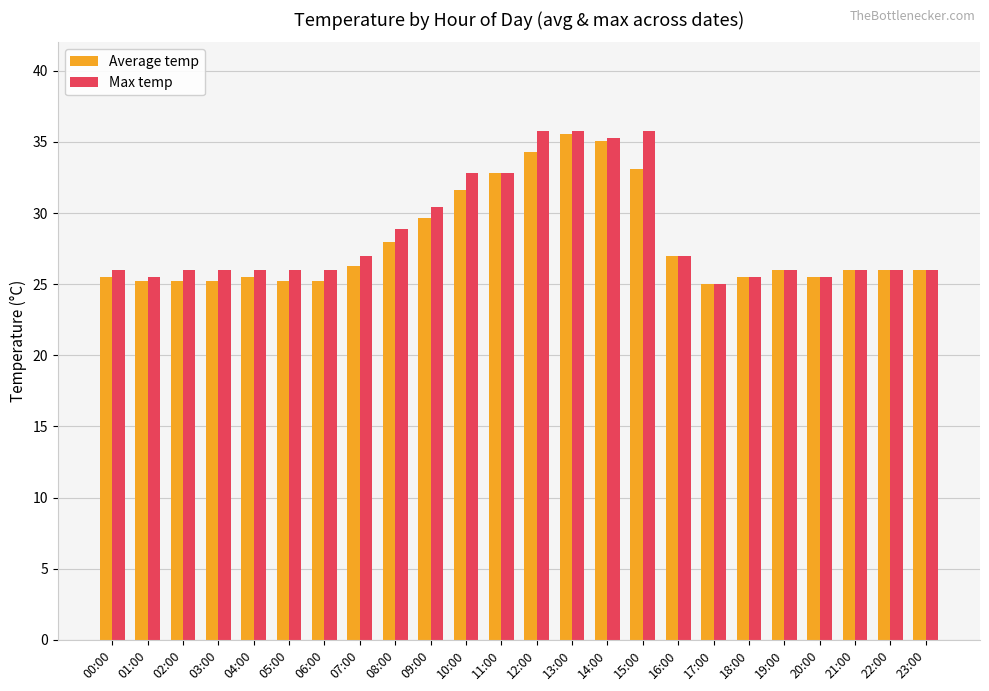

Is it true that Average temp equals 26.0 at 23:00?

True